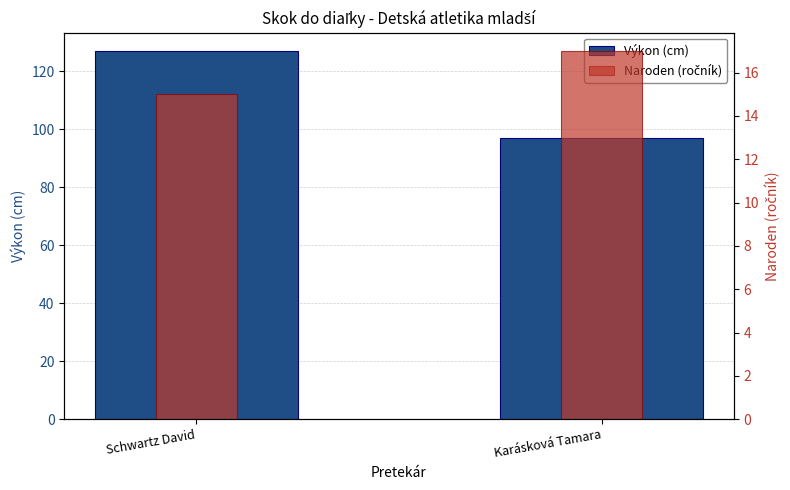

What is the spread (max minus min) of values at Karásková Tamara?

80